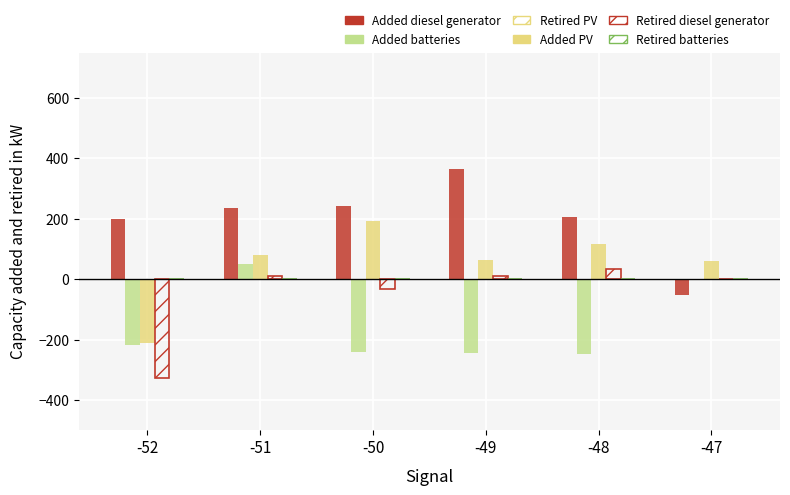

What is the sum of the Retired diesel generator values at -50 and -51?

-20.3